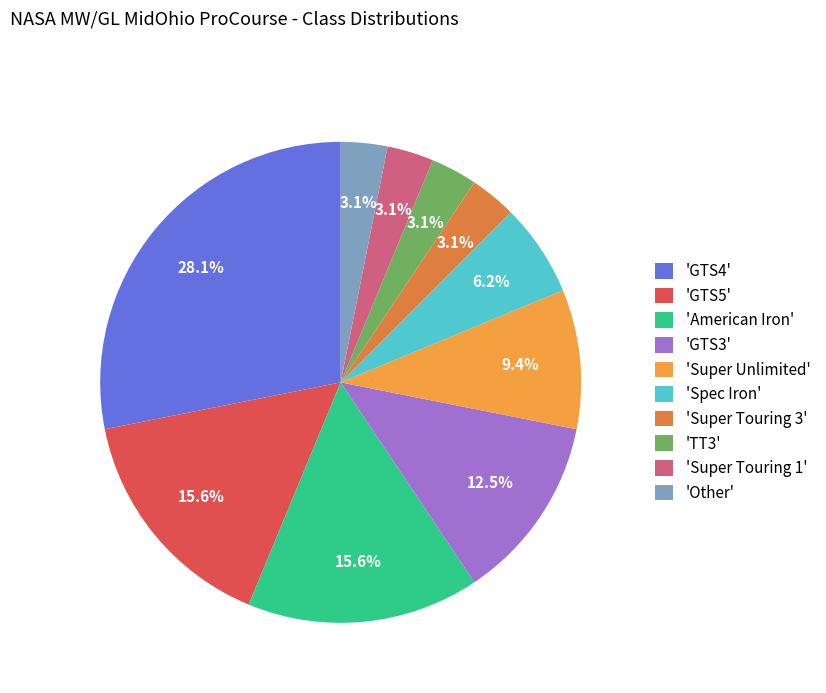

To the nearest percent, what is the difference between the largest and smallest slice percentages?

25%